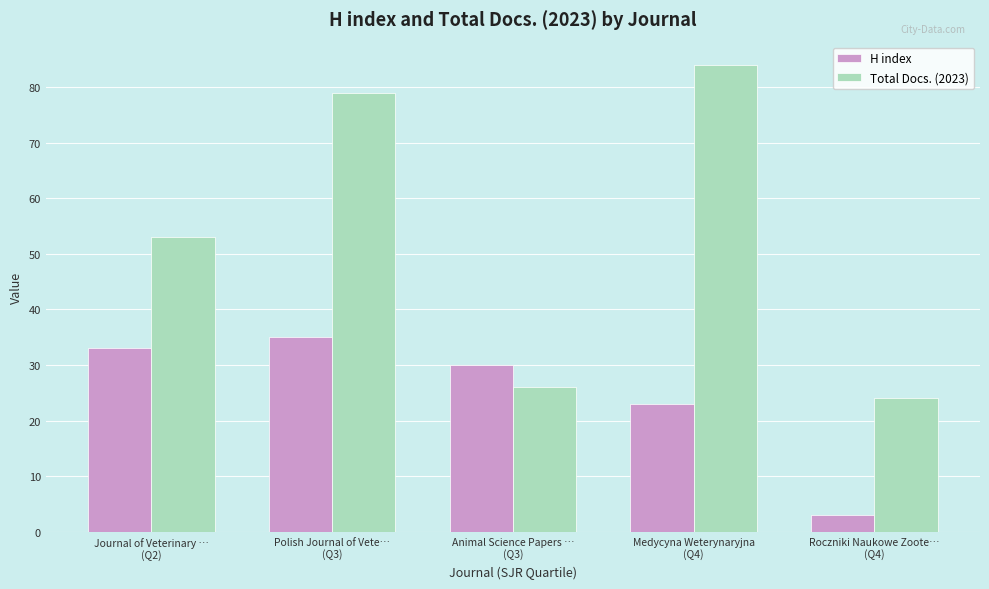

Are the bars grouped side by side (vs. stacked)?

Yes